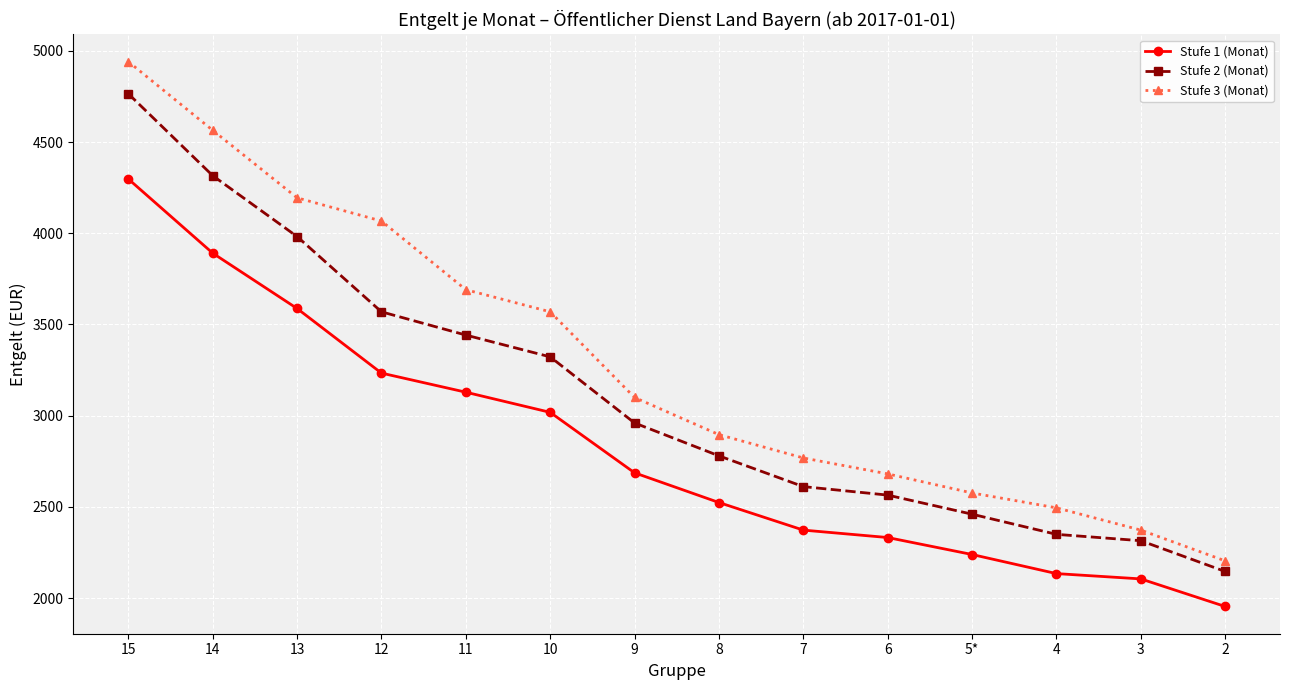

True or false: Stufe 2 (Monat) and Stufe 3 (Monat) intersect in this chart.

False